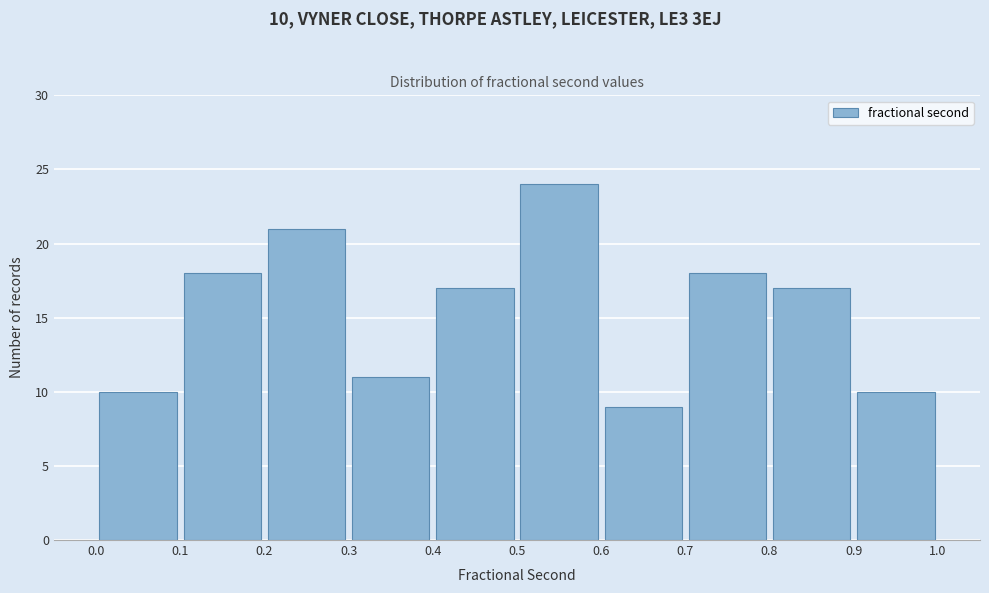

Which range on the x-axis has the tallest bar?

0.5 to 0.6